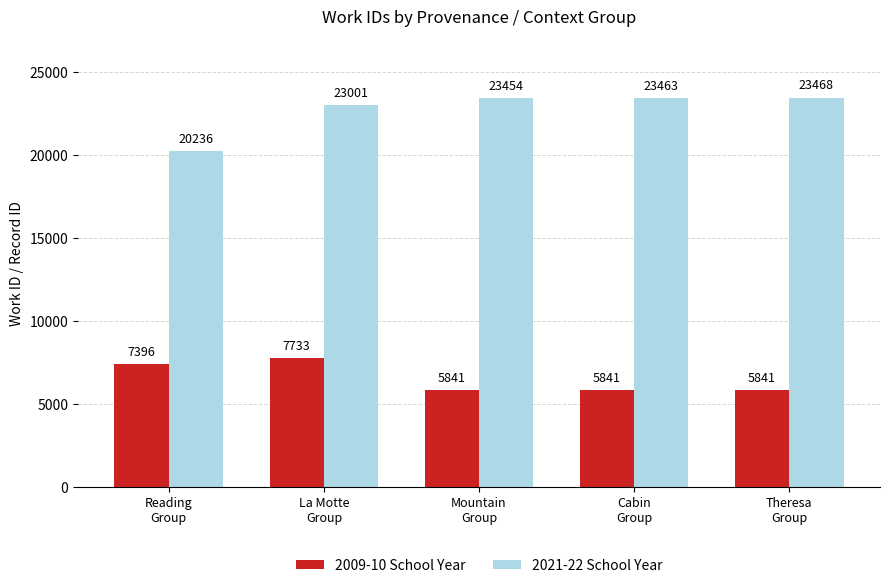

How many data points in 2009-10 School Year are above 5841?

2